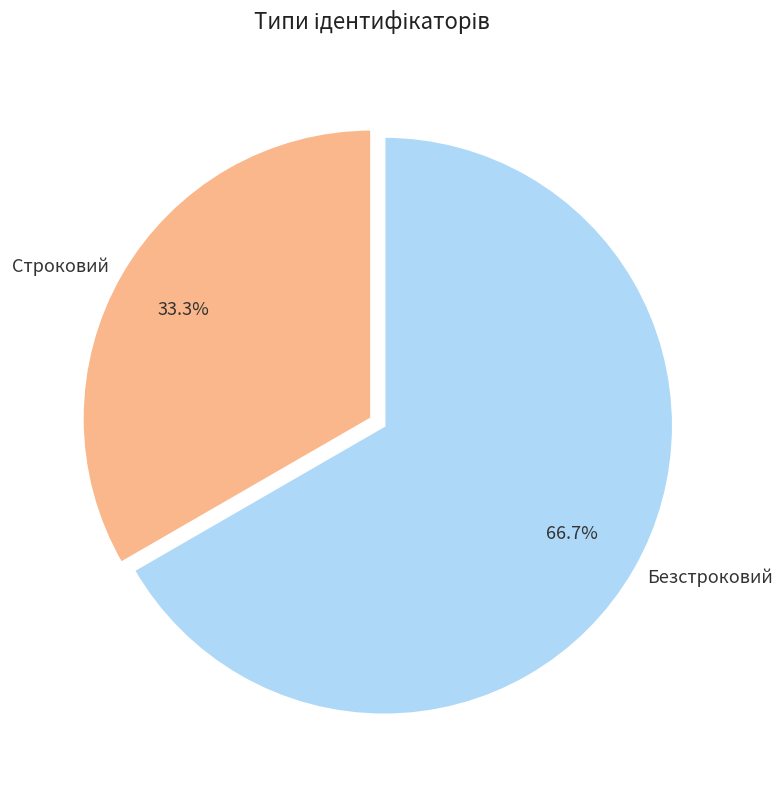

Which category has the smallest portion of the pie?

Строковий